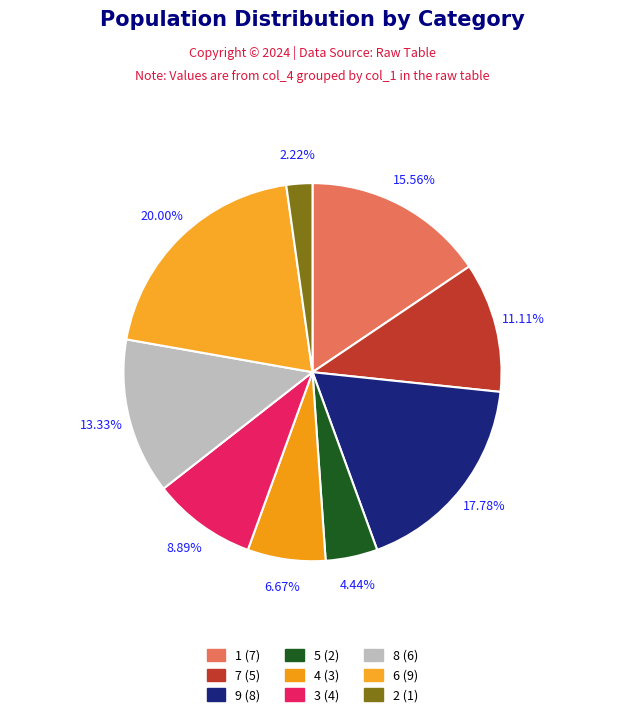

Count the number of slices in the pie.

9